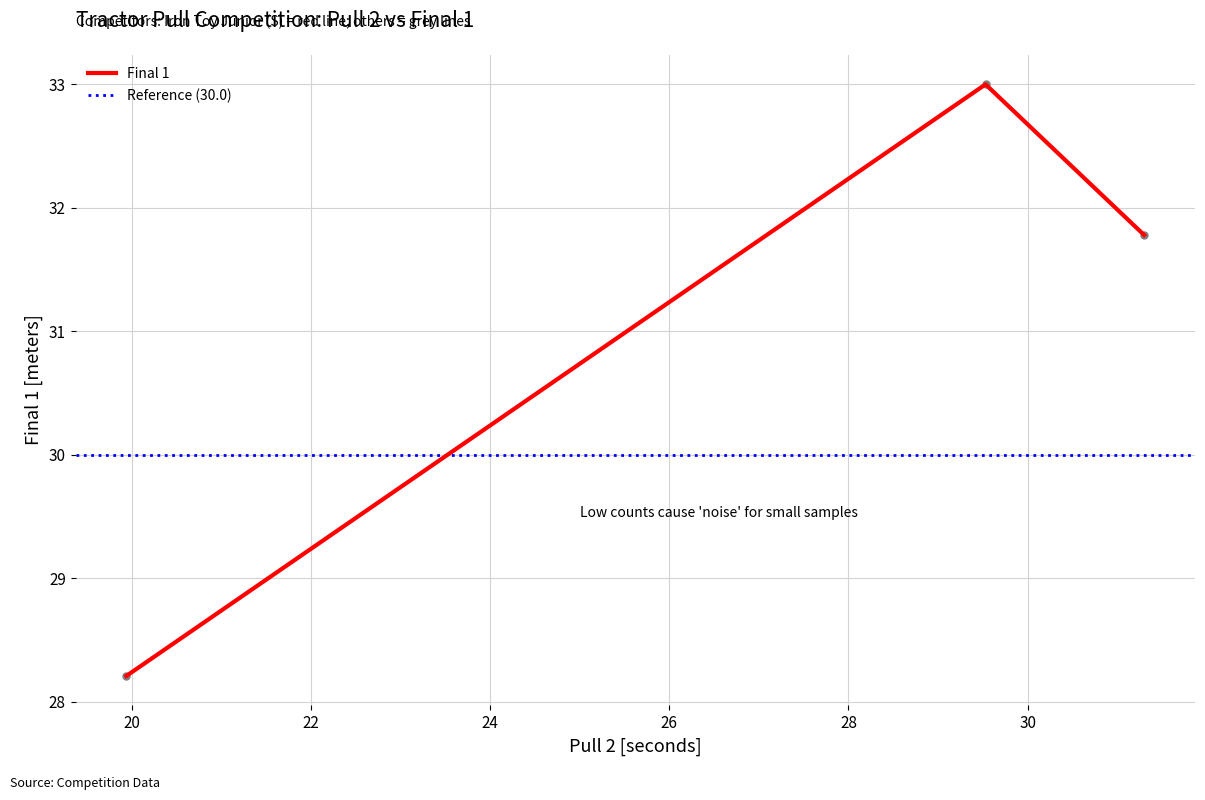

What is the ratio of the value at 29.53 to the value at 19.94?

1.2